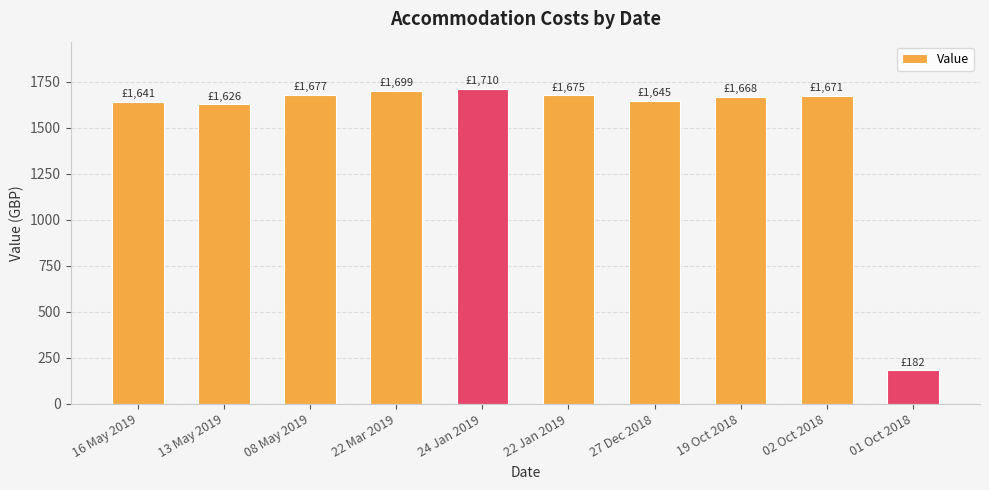

The chart shows a value of 1671 at 02 Oct 2018. True or false?

True